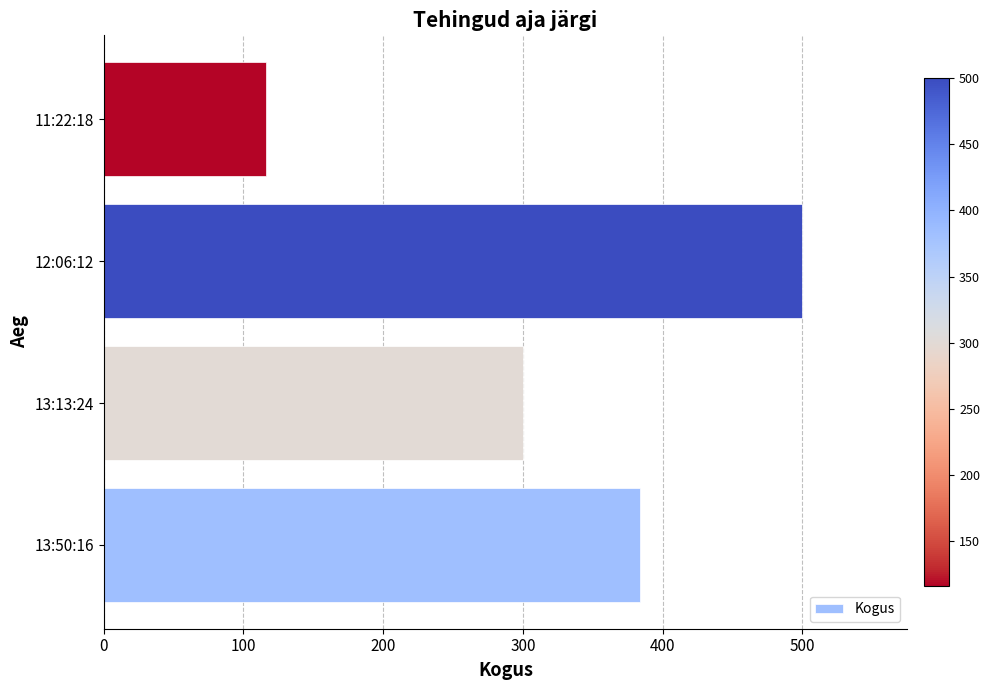

Is it true that the value at 12:06:12 is 500?

True